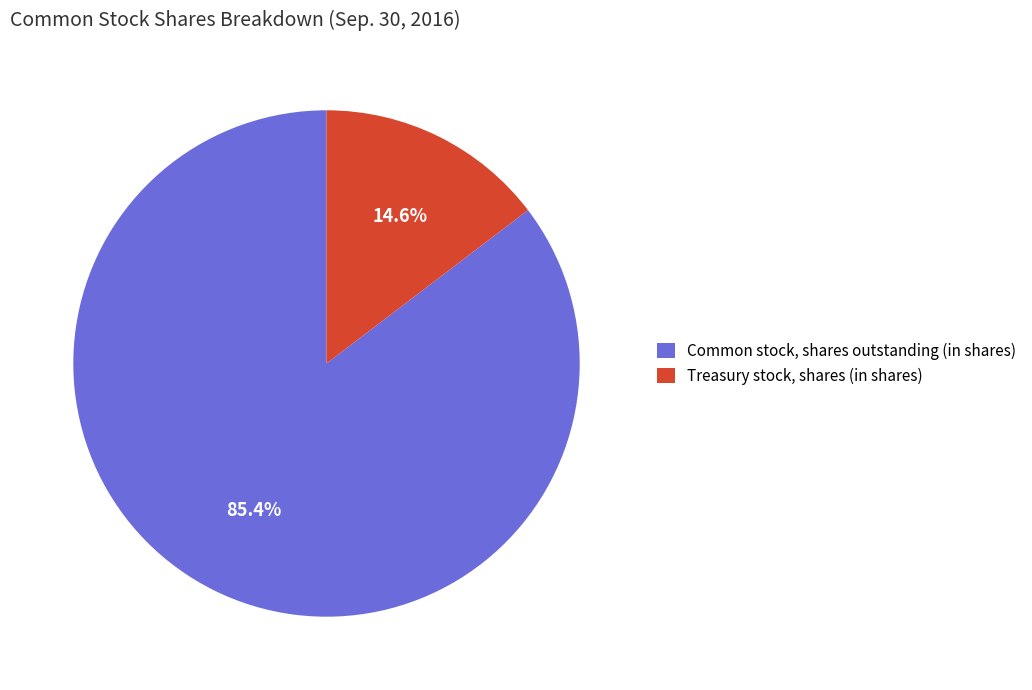

To the nearest percent, what is the average slice percentage?

50%